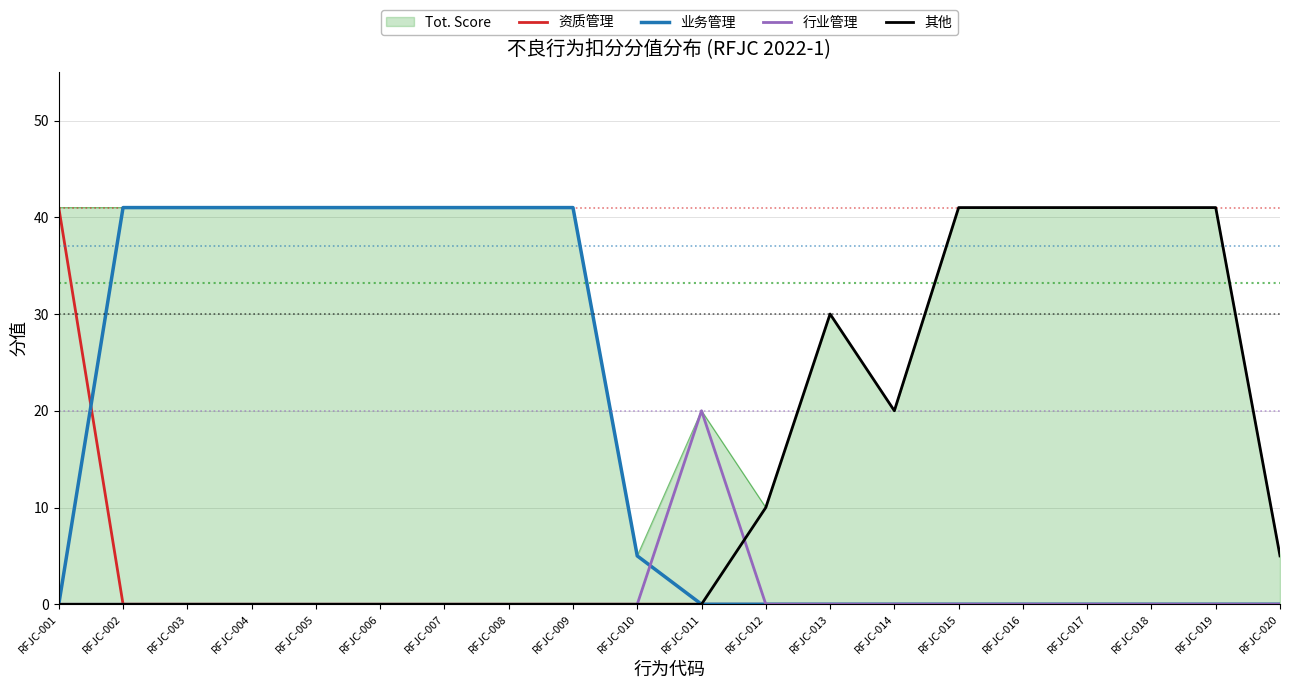

How many times do 业务管理 and 资质管理 cross each other?

1